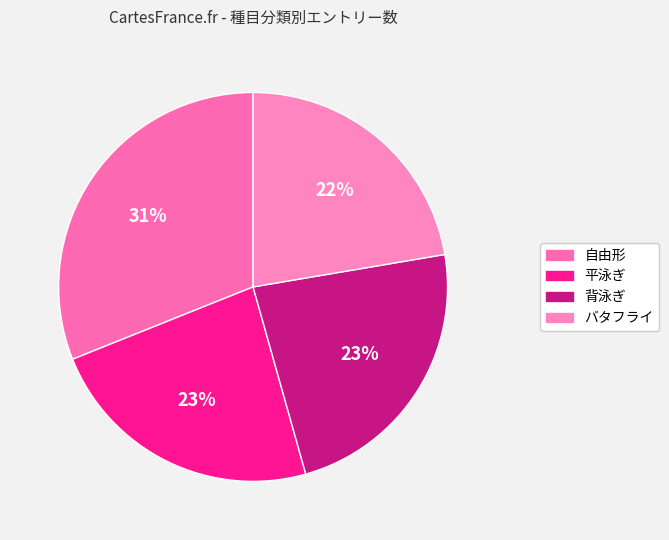

Which slice is the smallest?

バタフライ